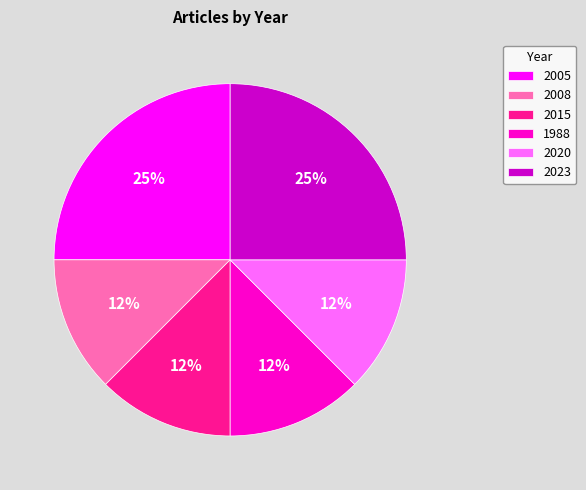

Is 2023 the majority of the pie?

No